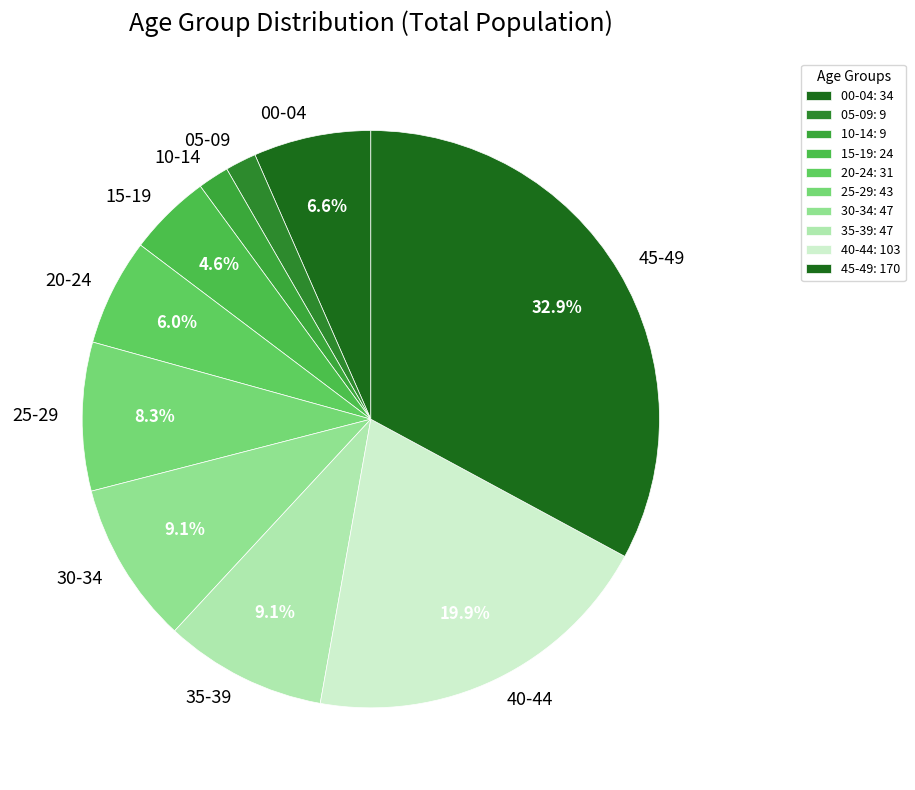

True or false: 00-04 accounts for 12% of the total.

False